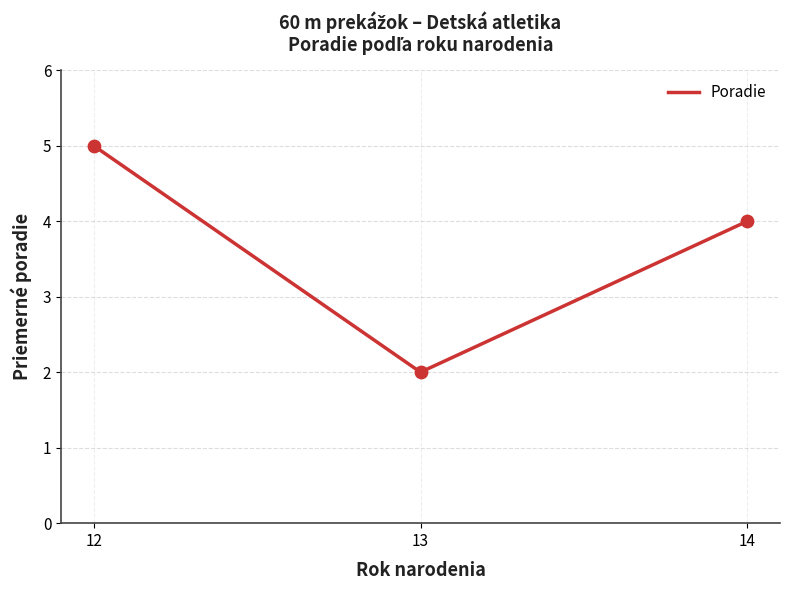

Which has a higher value, 12 or 14?

12